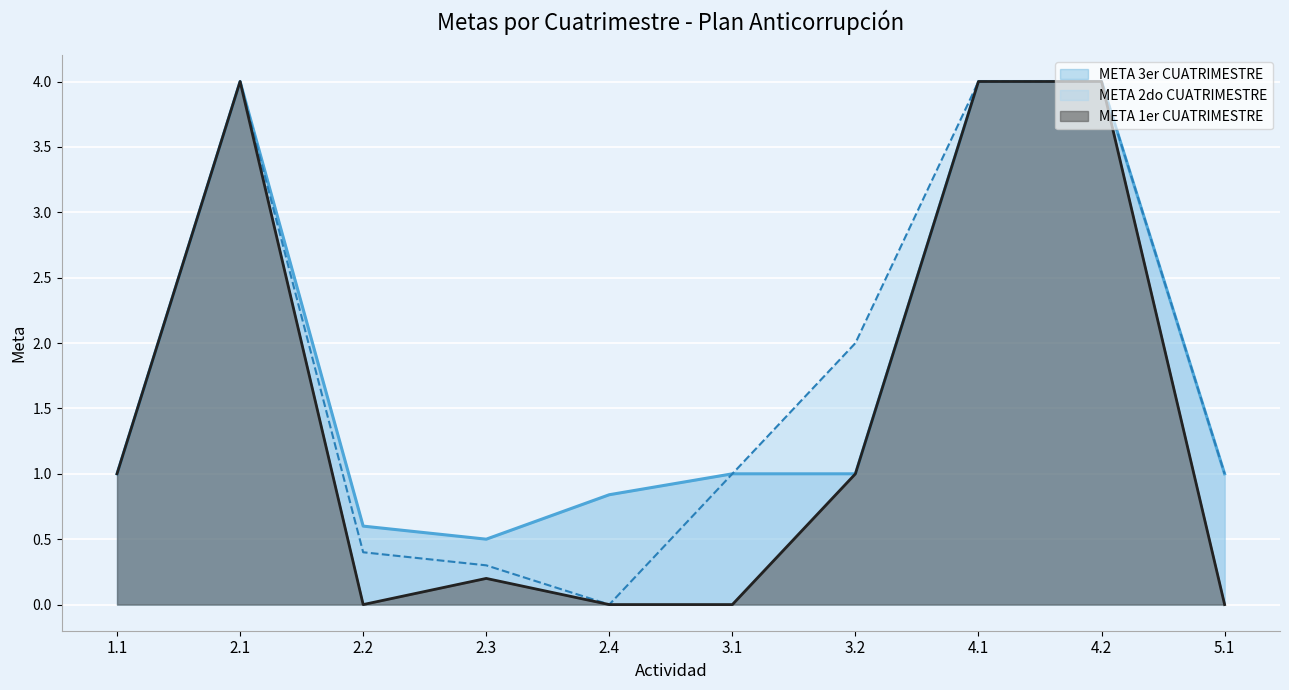

How many lines are shown in the chart?

3